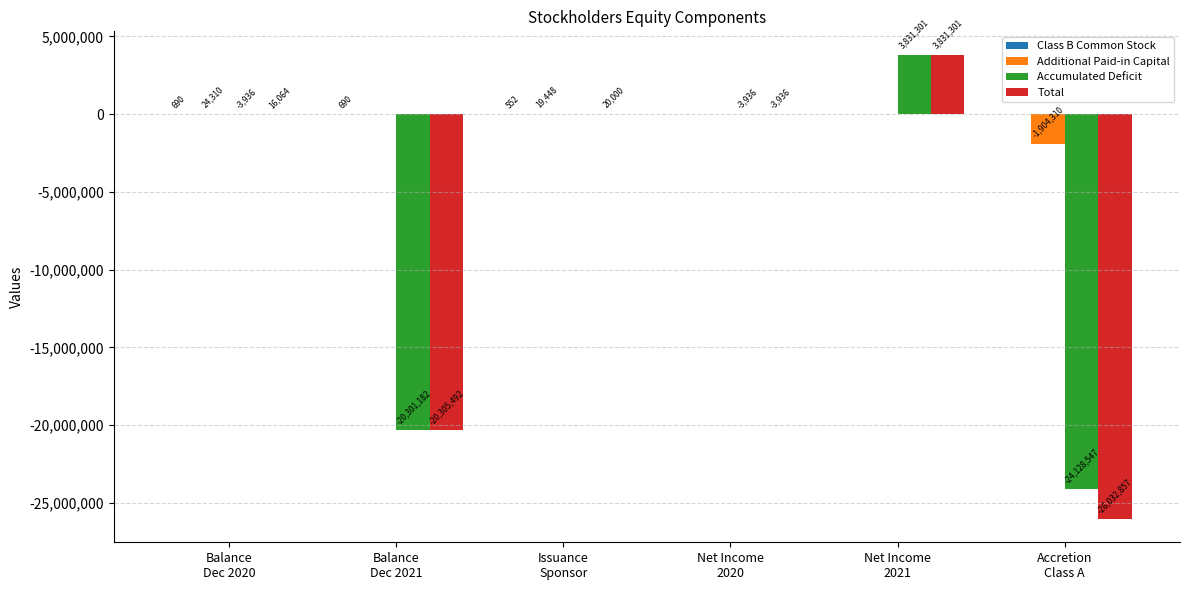

At which category is the sum across all series the highest?

Net Income
2021